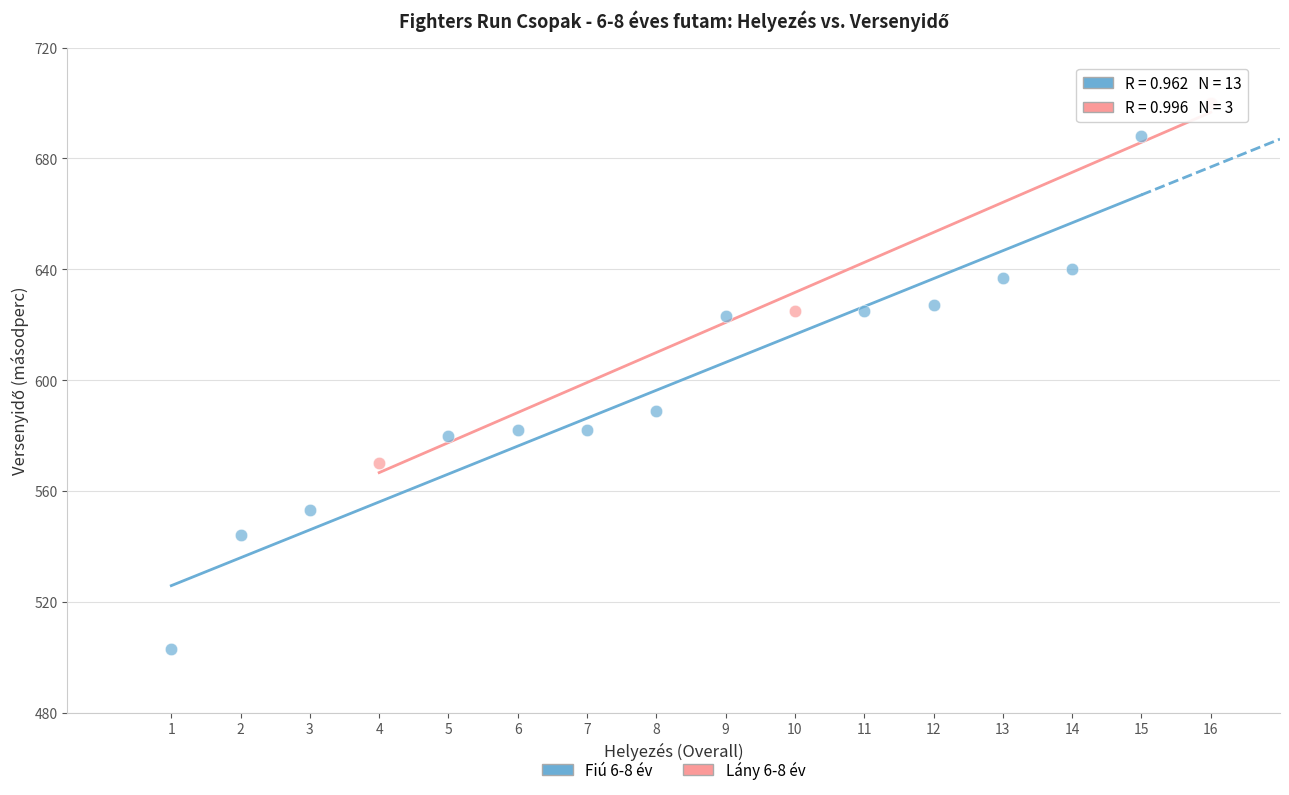

Which series reaches the maximum Y coordinate?

Lány 6-8 év